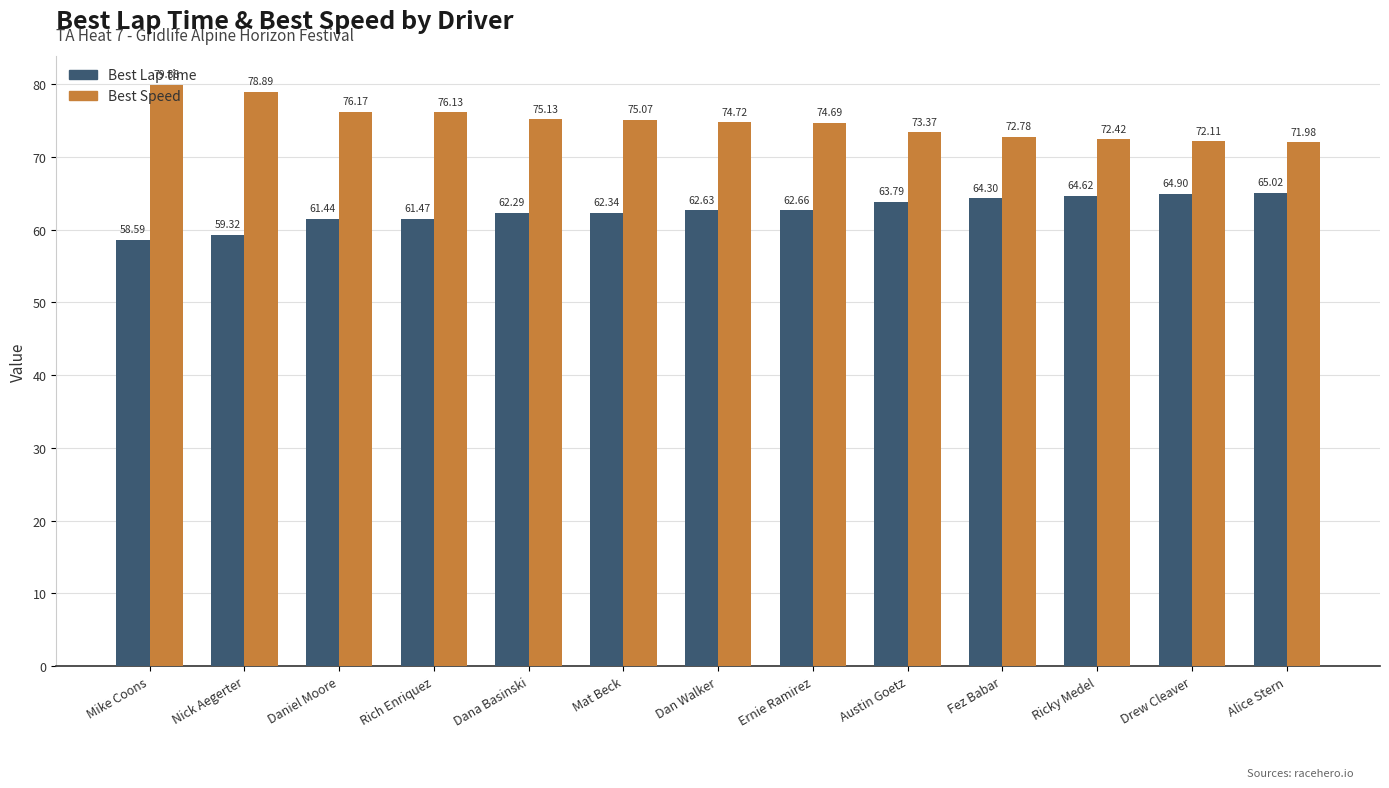

Reading left to right, list all the values displayed in this chart.

Best Lap time: Mike Coons=58.6	Nick Aegerter=59.3	Daniel Moore=61.4	Rich Enriquez=61.5	Dana Basinski=62.3	Mat Beck=62.3	Dan Walker=62.6	Ernie Ramirez=62.7	Austin Goetz=63.8	Fez Babar=64.3	Ricky Medel=64.6	Drew Cleaver=64.9	Alice Stern=65.0
Best Speed: Mike Coons=79.9	Nick Aegerter=78.9	Daniel Moore=76.2	Rich Enriquez=76.1	Dana Basinski=75.1	Mat Beck=75.1	Dan Walker=74.7	Ernie Ramirez=74.7	Austin Goetz=73.4	Fez Babar=72.8	Ricky Medel=72.4	Drew Cleaver=72.1	Alice Stern=72.0